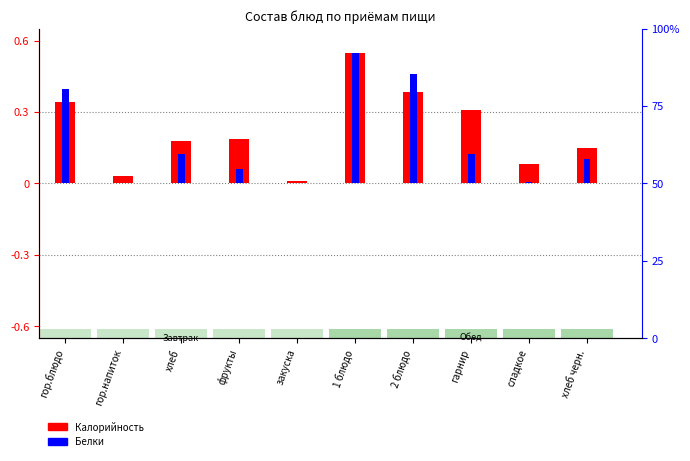

Where is Белки (норм.) nearest to the value 0?

гор.напиток